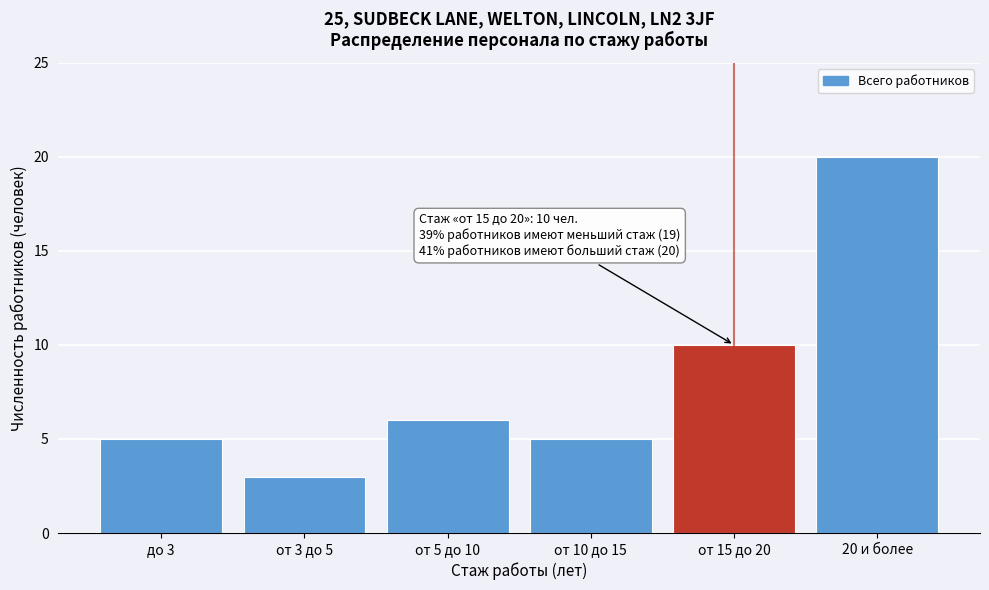

Reading left to right, list all the values displayed in this chart.

5	3	6	5	10	20